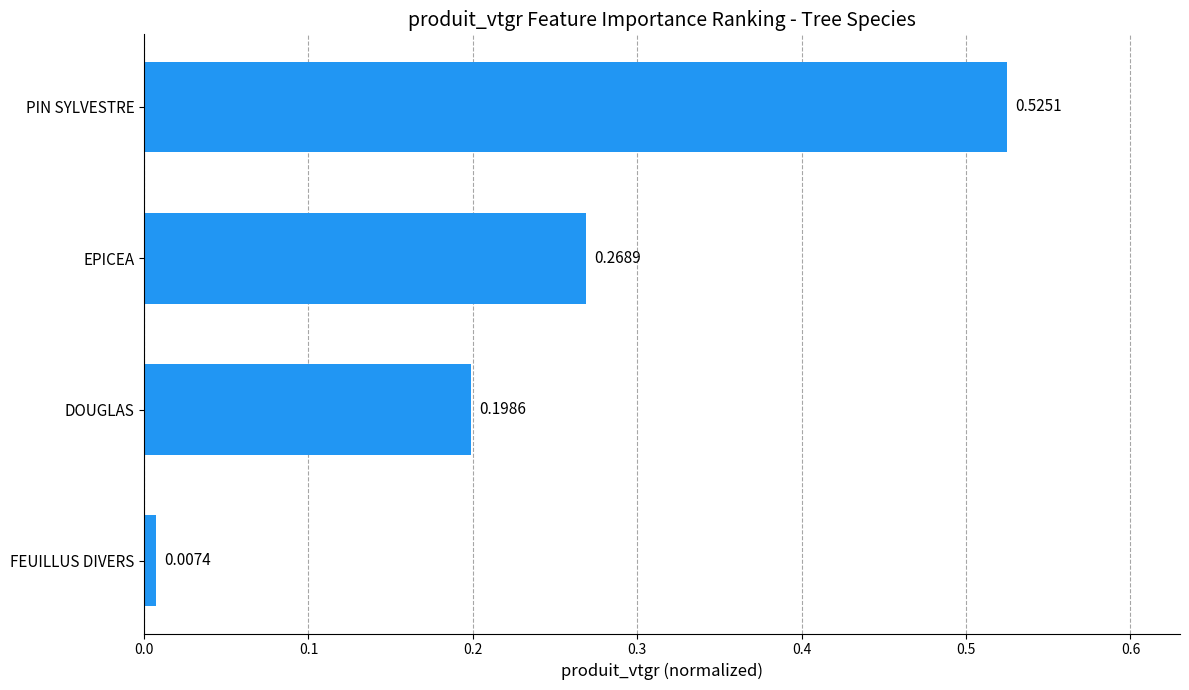

List the labels in order of value, smallest first.

FEUILLUS DIVERS, DOUGLAS, EPICEA, PIN SYLVESTRE